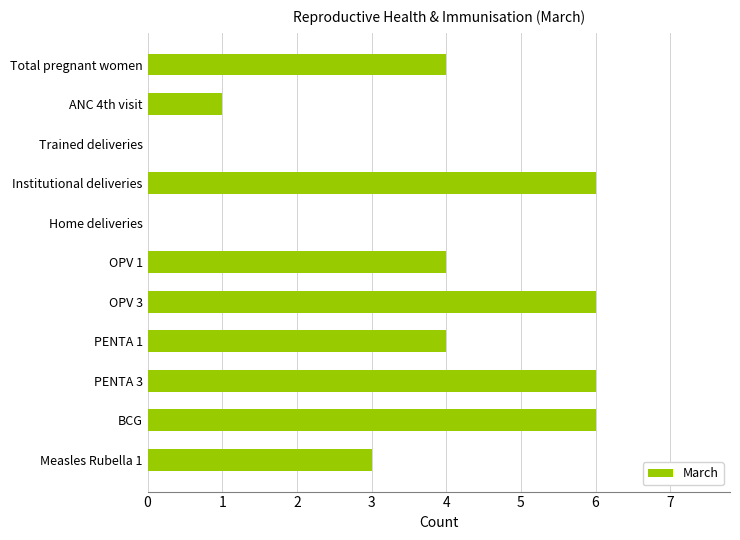

What is the sum of all values?

40